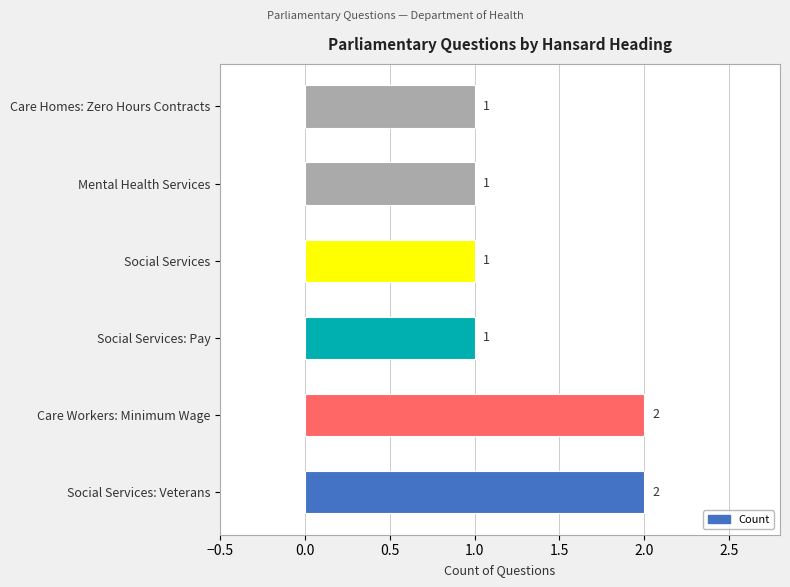

How many bars are there in total?

6